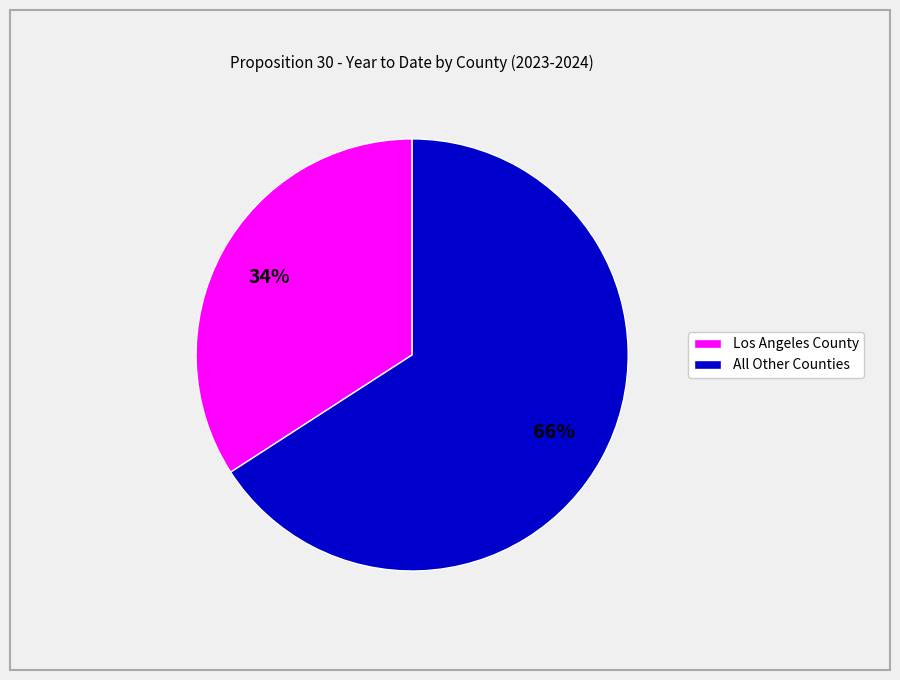

Does any single category account for the majority?

Yes